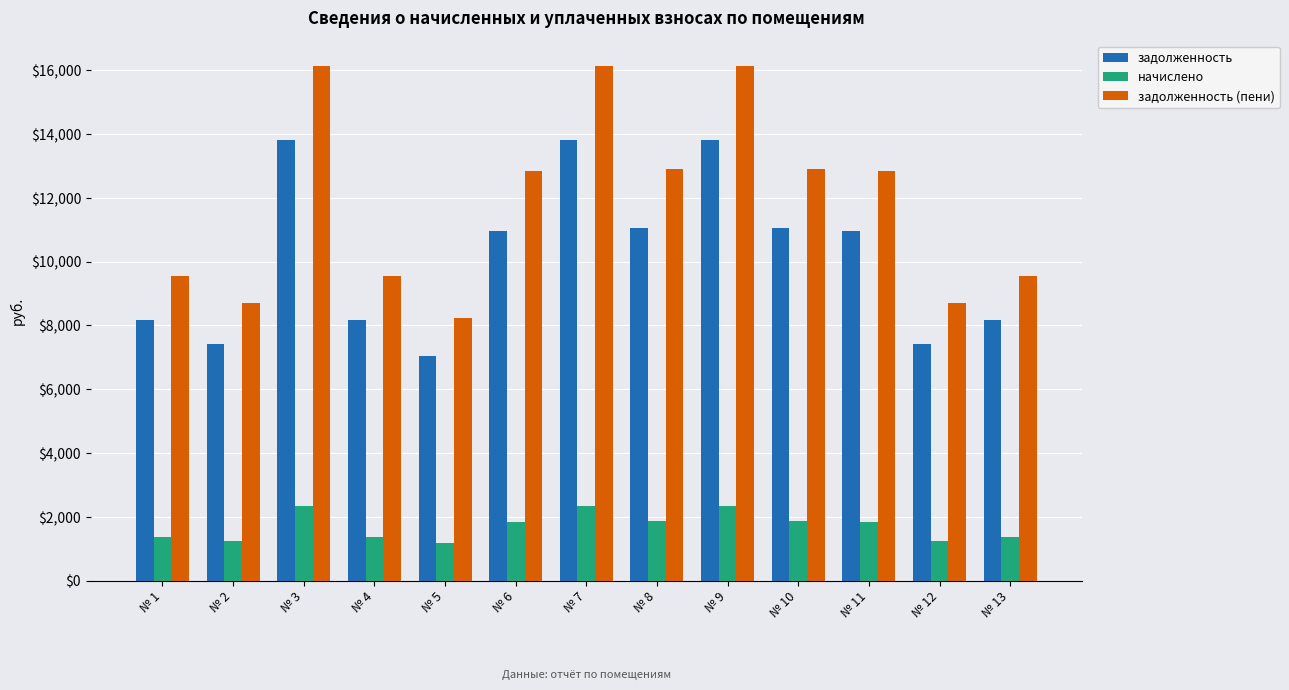

How many categories are shown in the chart?

13